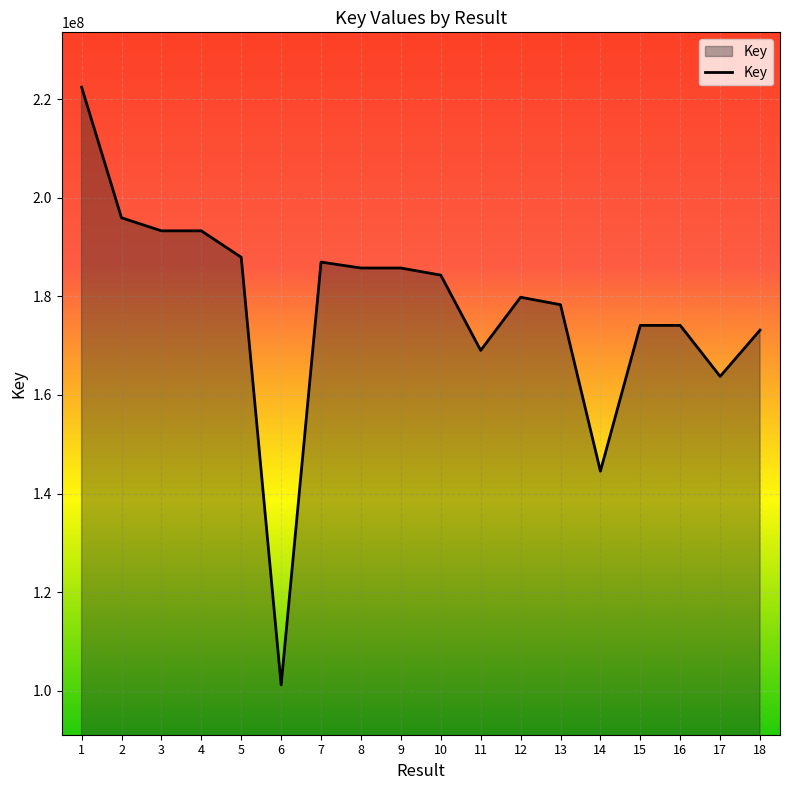

What value does the data have at 17, to the nearest 10?

163770650